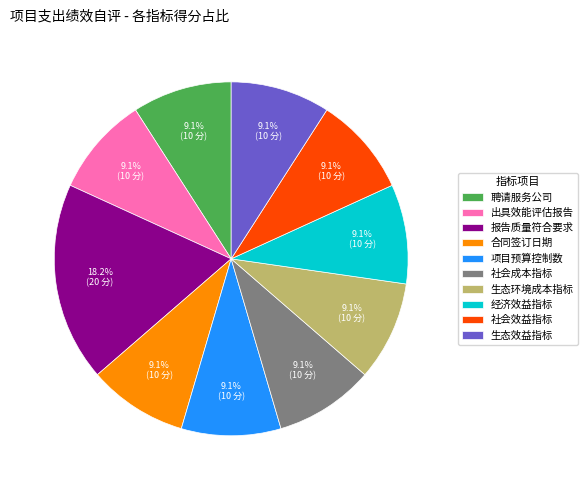

The 项目预算控制数 slice represents 9% of the pie. True or false?

True